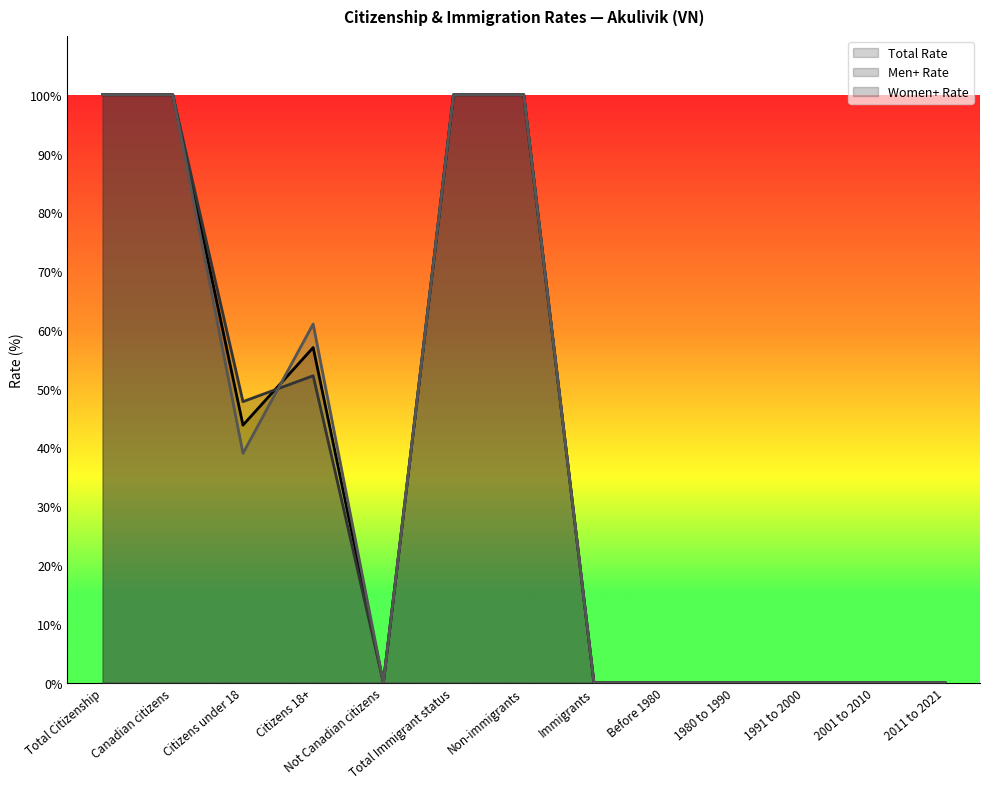

The Women+ Rate series shows 61.0 at Citizens 18+. True or false?

True